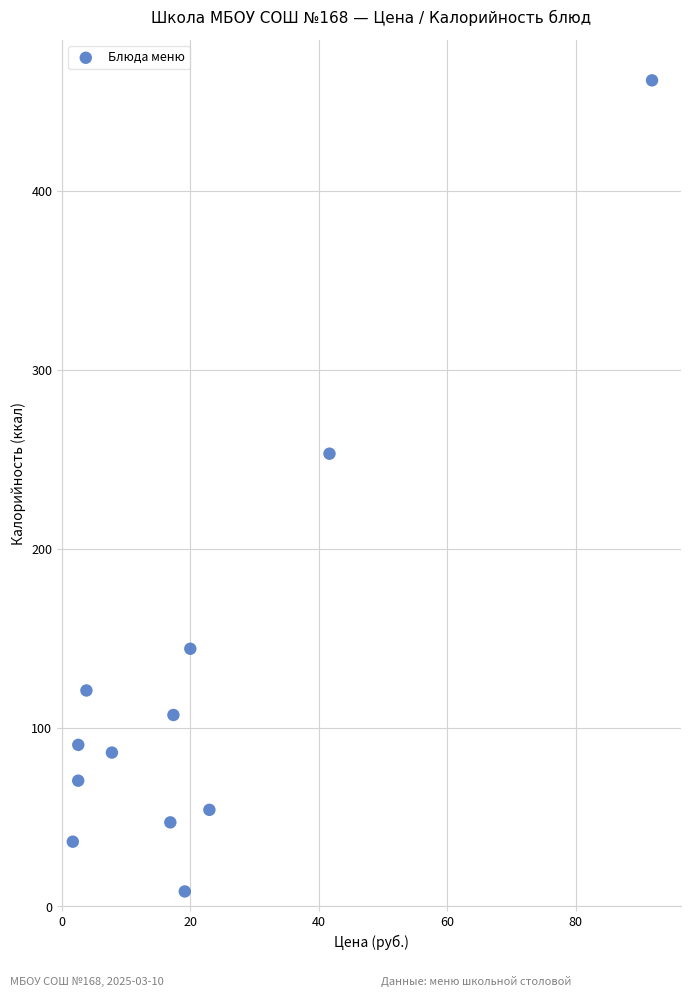

What Y value in the scatter plot is closest to 235?

253.0